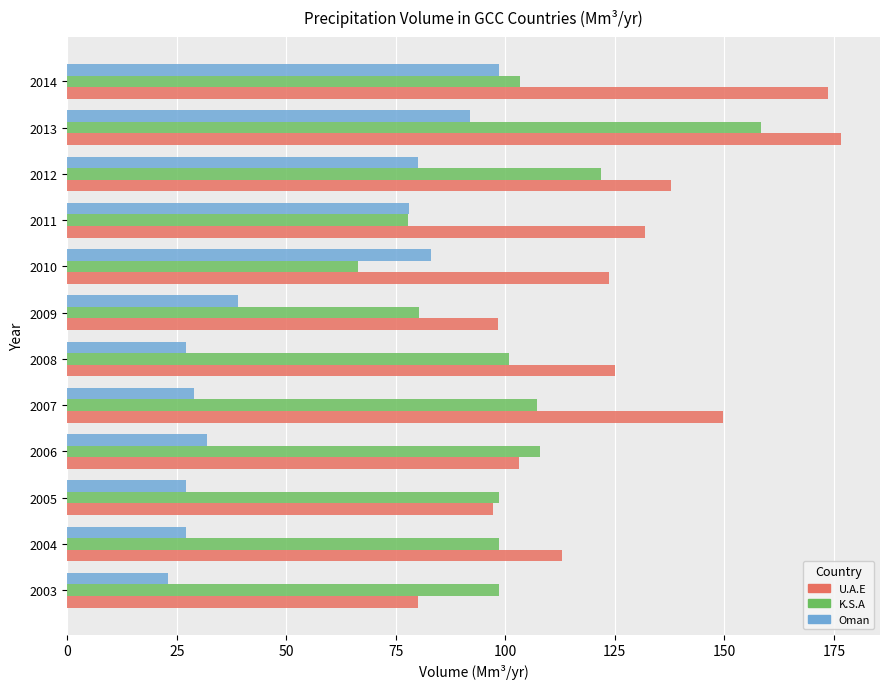

List the series in order of their overall mean, lowest first.

Oman, K.S.A, U.A.E